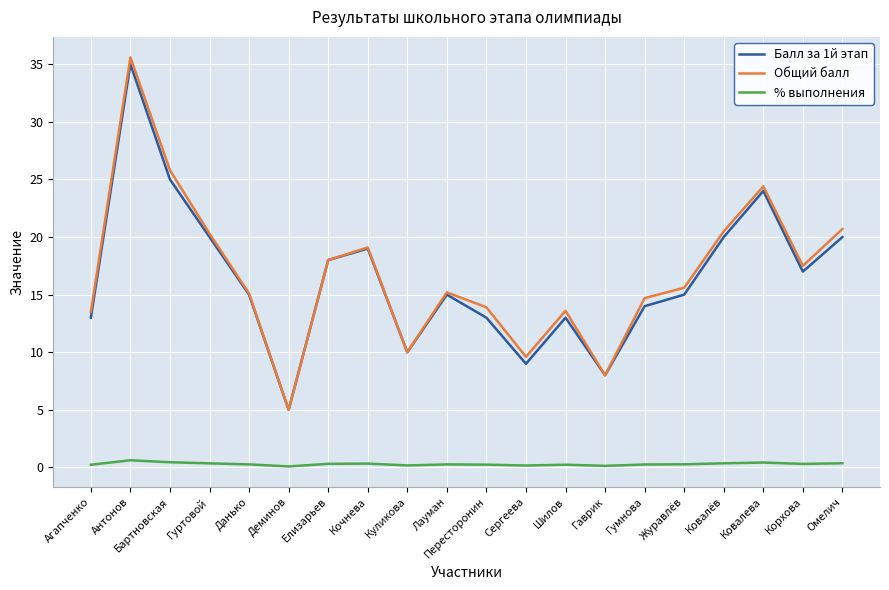

What is the sum of the Балл за 1й этап values at Гаврик and Куликова?

18.0